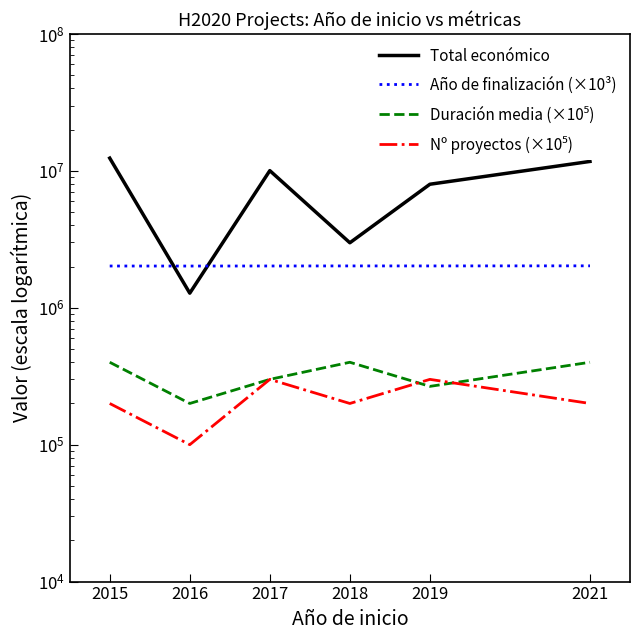

In Año de finalización (×10³), how many points are lower than both neighbors (excluding endpoints)?

2